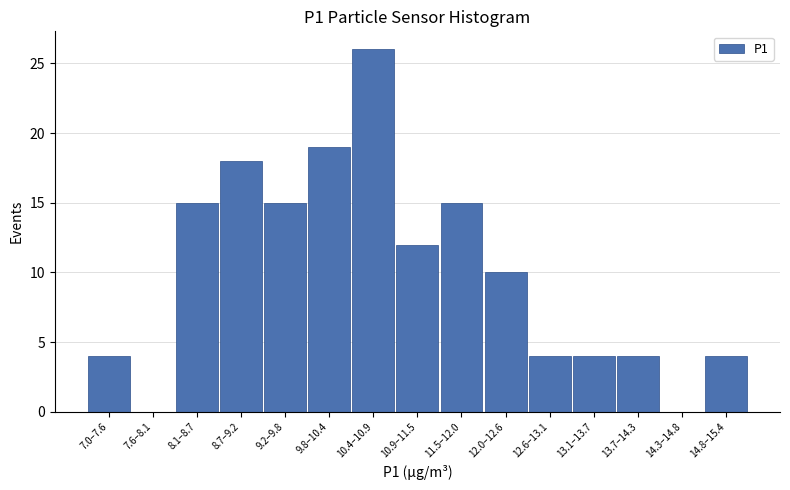

Reading left to right, extract all data points from this chart.

7.0–7.6=4	7.6–8.1=0	8.1–8.7=15	8.7–9.2=18	9.2–9.8=15	9.8–10.4=19	10.4–10.9=26	10.9–11.5=12	11.5–12.0=15	12.0–12.6=10	12.6–13.1=4	13.1–13.7=4	13.7–14.3=4	14.3–14.8=0	14.8–15.4=4